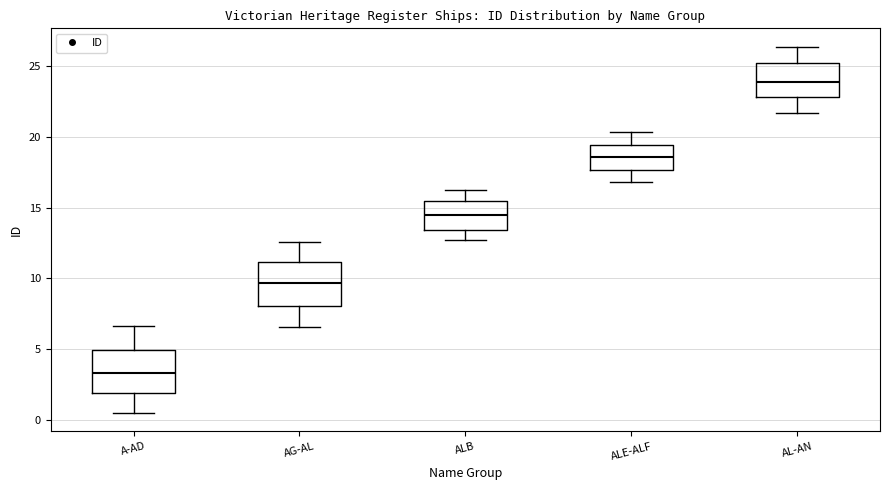

Reading left to right, read every box against the y-axis: the position of its median line, the range the box covers, and the ends of its whiskers. The values are not printed on the chart, so give them approximately, as read against the axis.

A-AD: median 3.5, box 2.0 to 5.0, whiskers 0.5 to 6.5
AG-AL: median 9.5, box 8.0 to 11.0, whiskers 6.5 to 12.5
ALB: median 14.5, box 13.5 to 15.5, whiskers 12.5 to 16.0
ALE-ALF: median 18.5, box 17.5 to 19.5, whiskers 17.0 to 20.5
AL-AN: median 24.0, box 23.0 to 25.0, whiskers 21.5 to 26.5